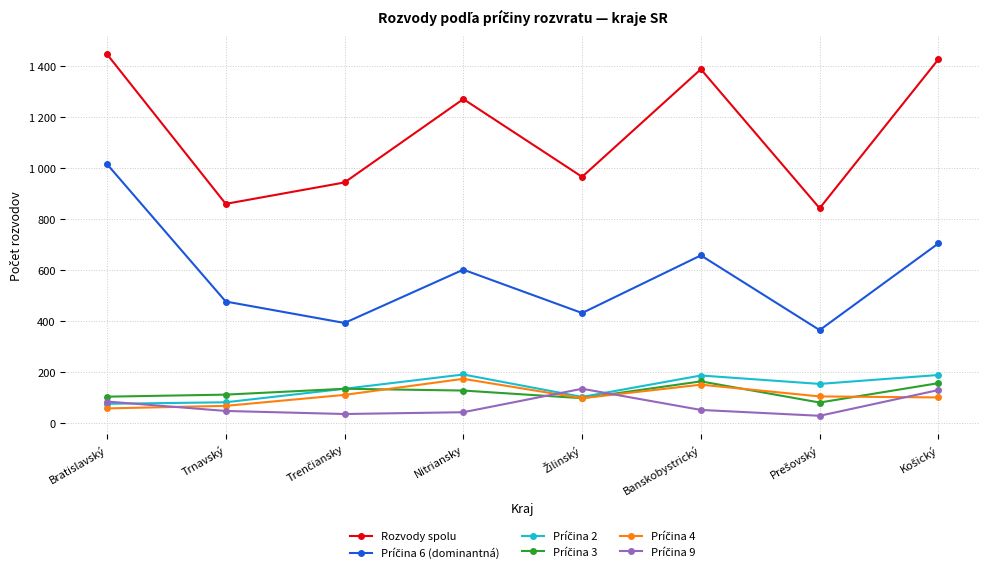

Which series has the largest range (max minus min)?

Príčina 6 (dominantná)